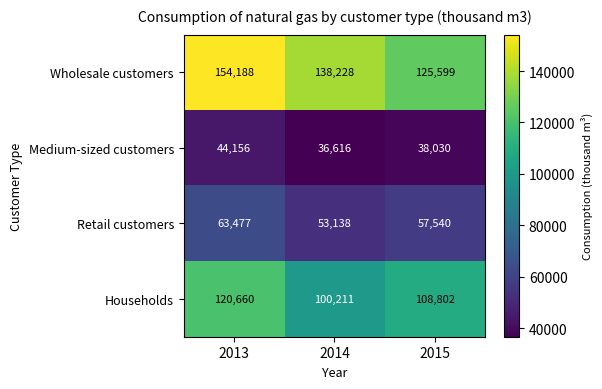

List the series in order of their peak value, highest first.

Wholesale customers, Households, Retail customers, Medium-sized customers